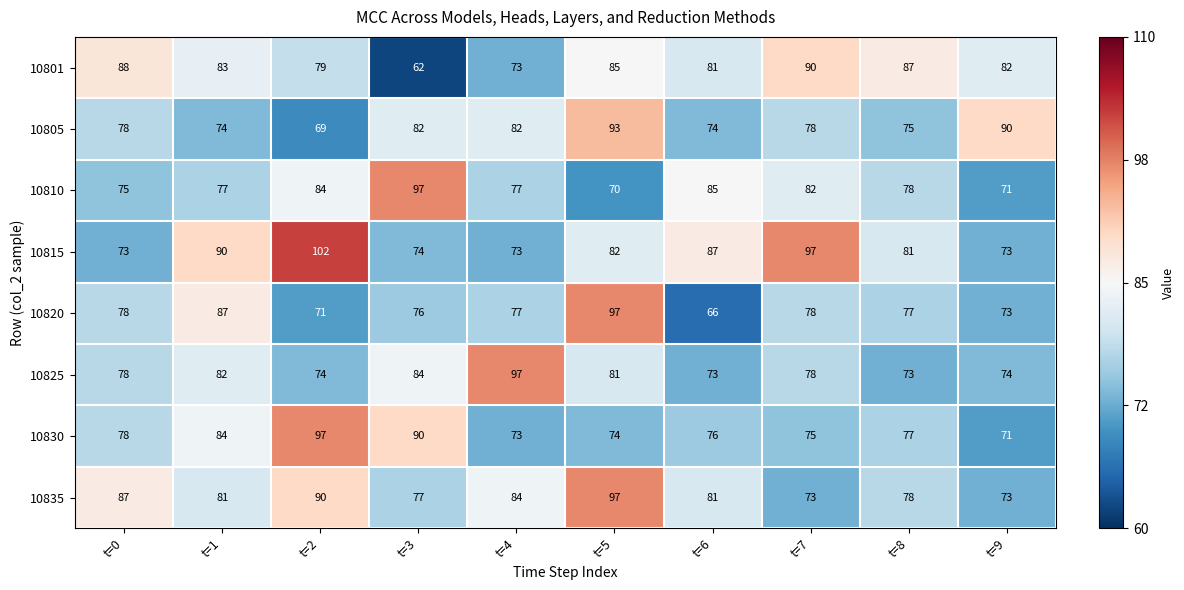

What is the average value of the 10825 series?

79